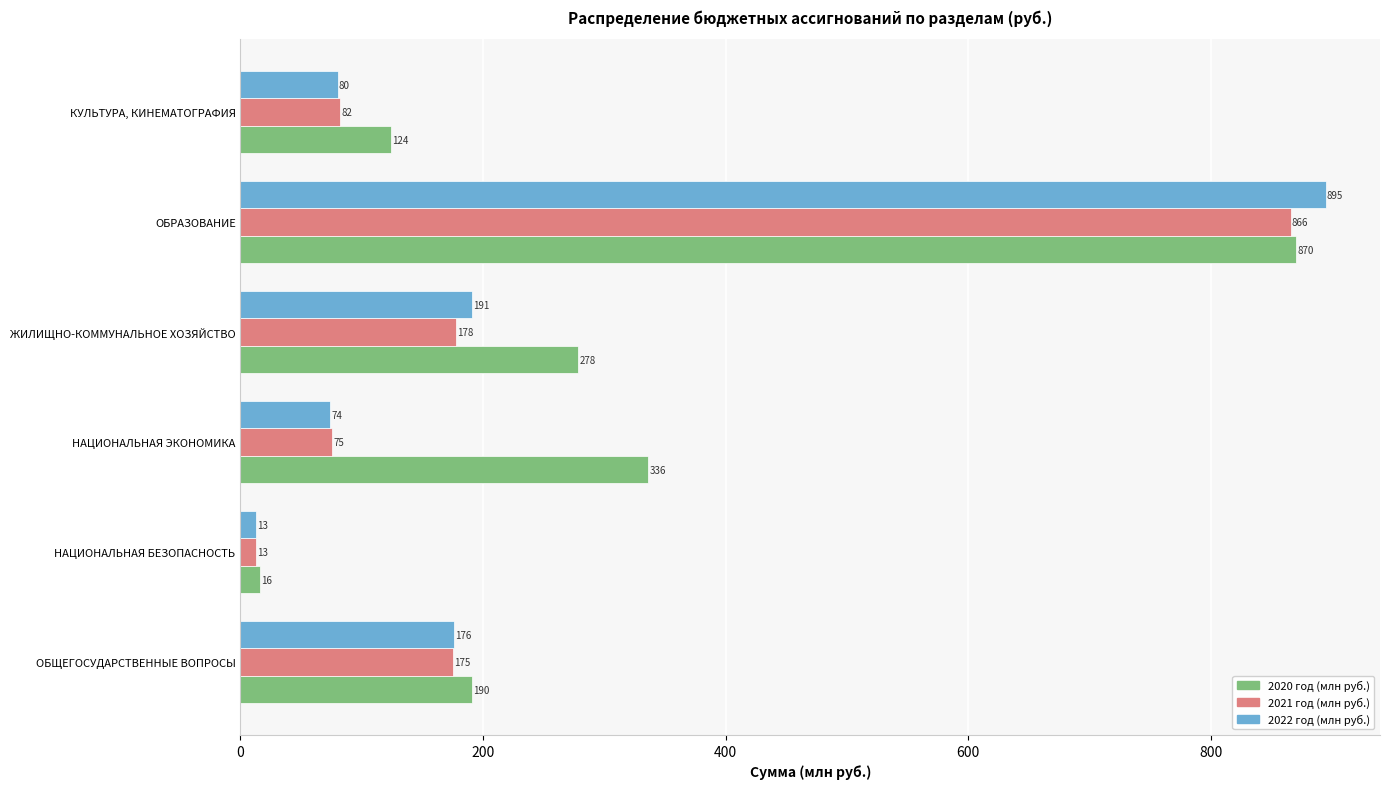

True or false: 2020 год (млн руб.) has a value of 124.4 at КУЛЬТУРА, КИНЕМАТОГРАФИЯ.

True